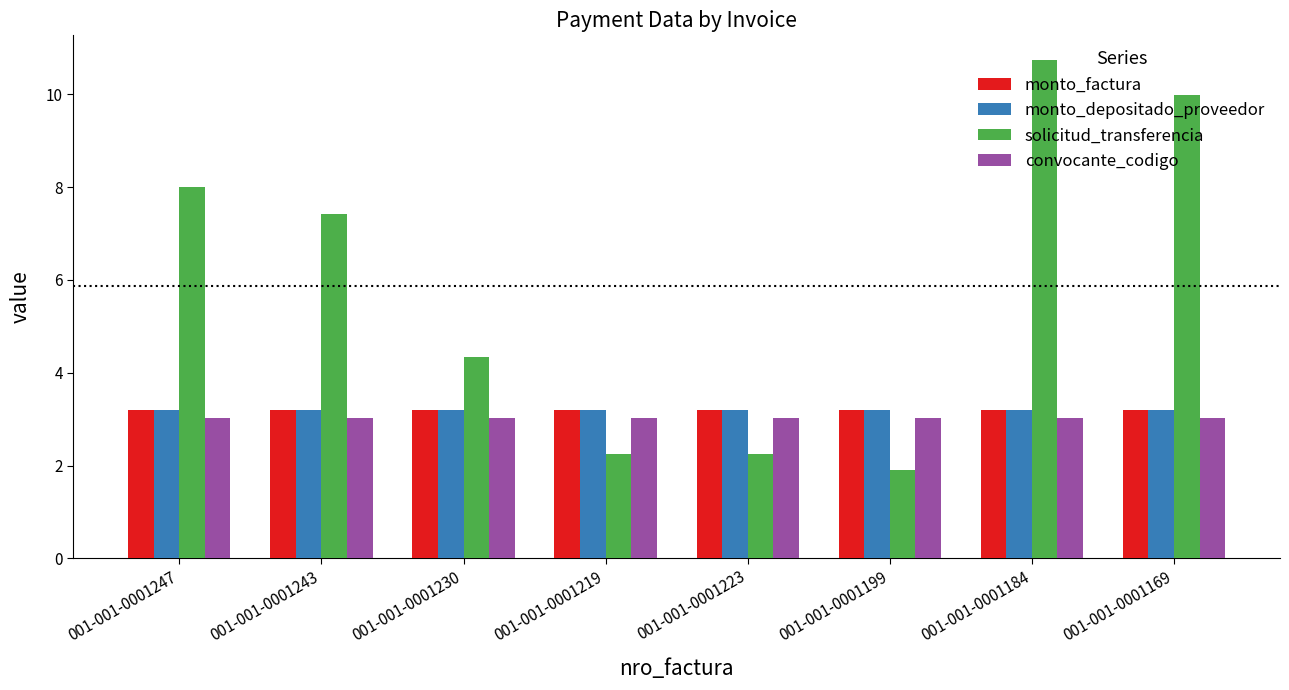

The value of solicitud_transferencia at 001-001-0001169 is 10.0. True or false?

True